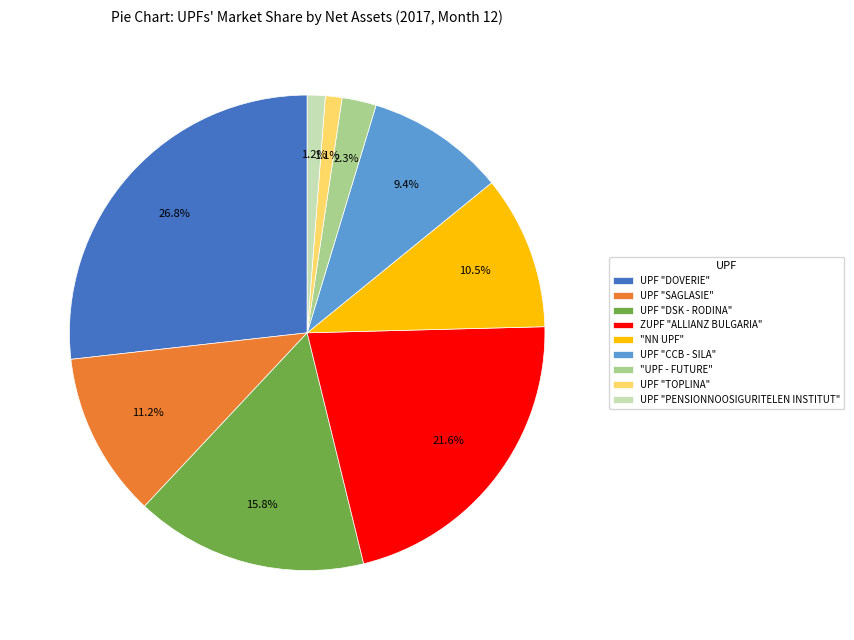

To the nearest percent, what is the difference between the "NN UPF" and UPF "TOPLINA" slice percentages?

9%